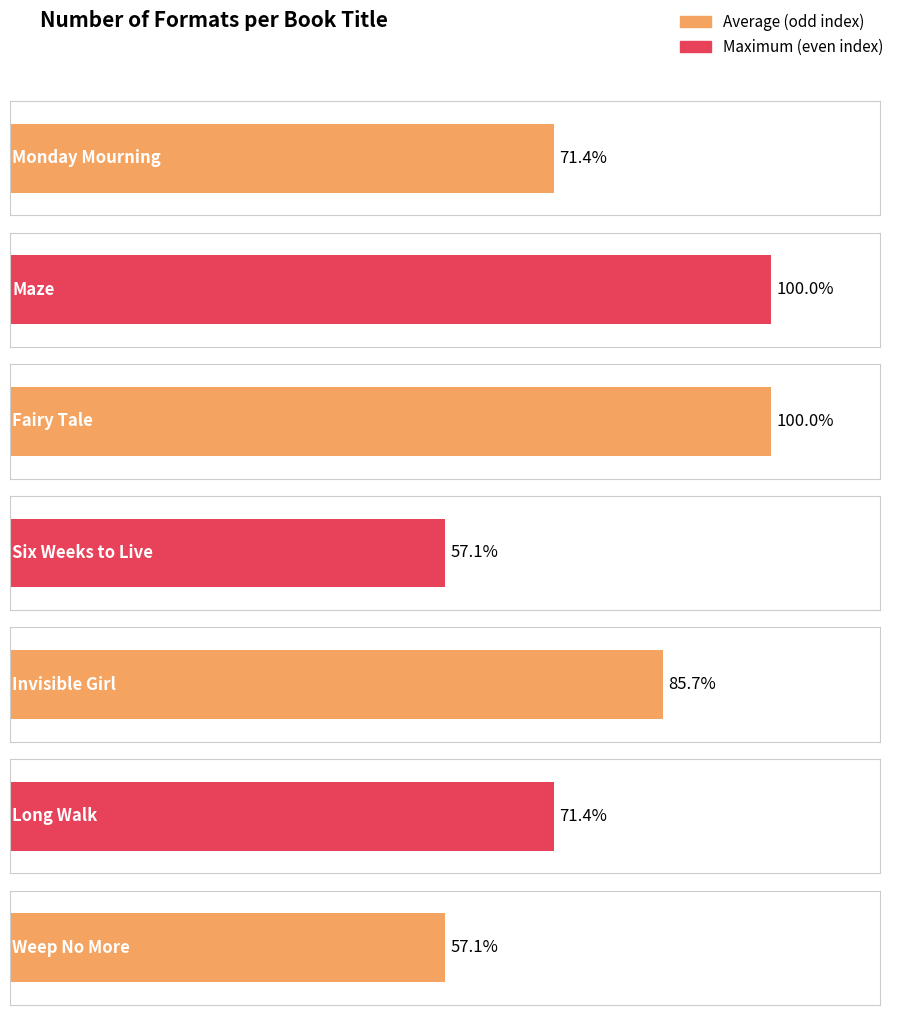

What is the change in value from Six Weeks to Live to Invisible Girl?

+2